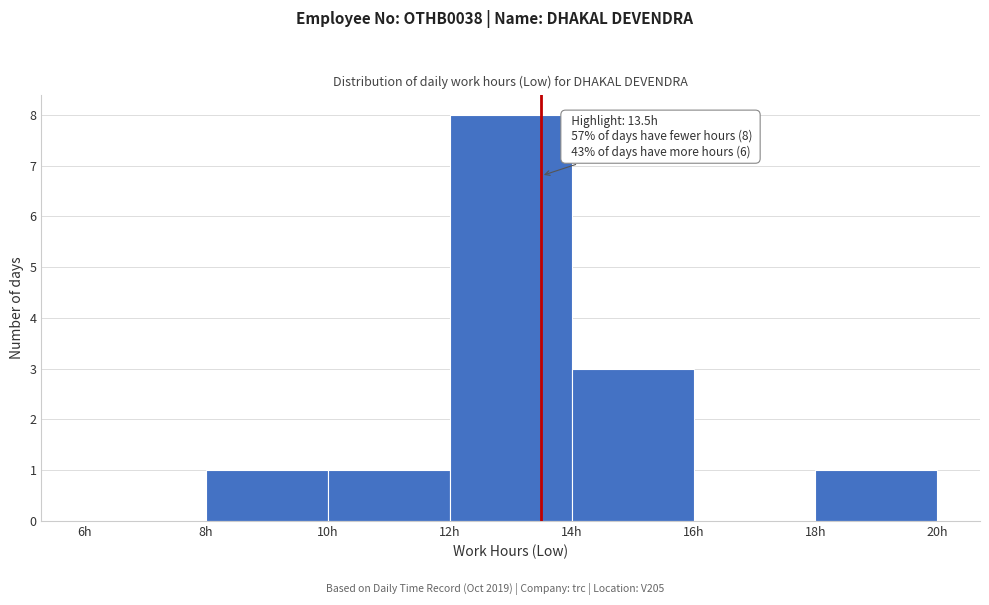

Over which range of the x-axis is the bar tallest?

12 to 14